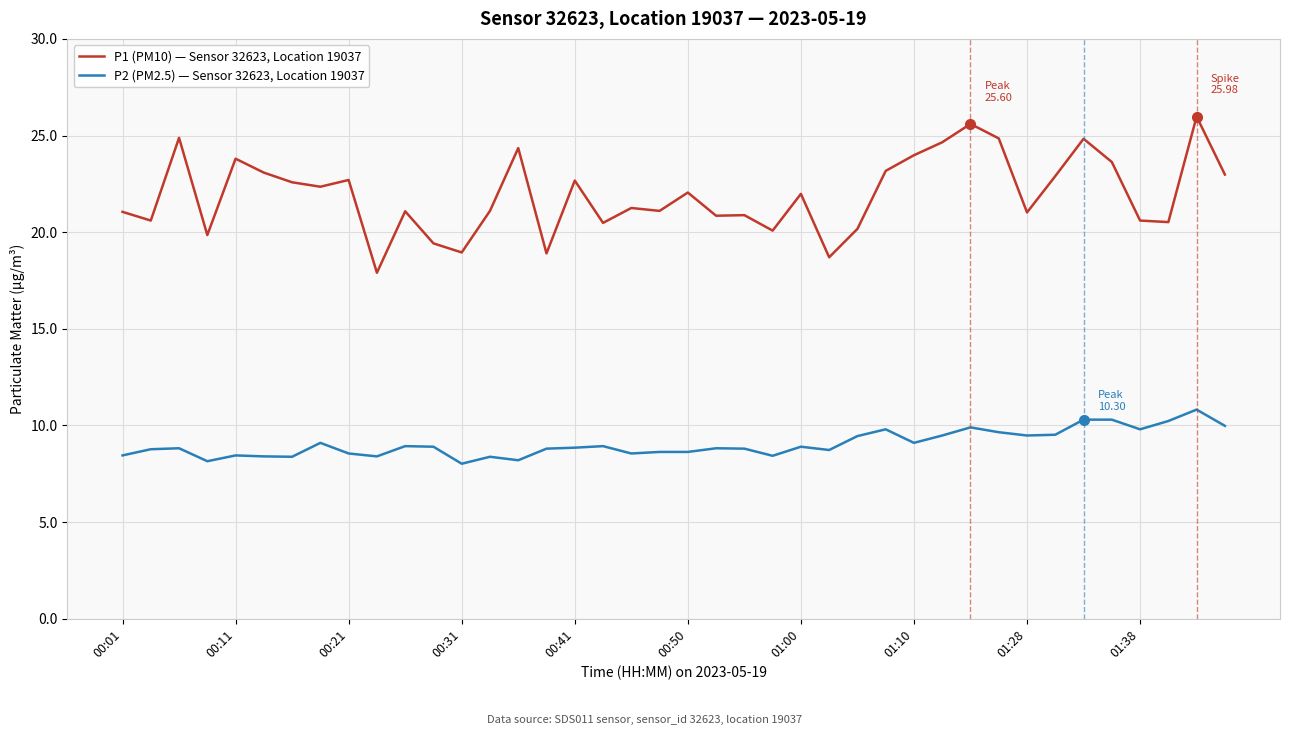

Which series has the largest total across all categories?

P1 (PM10) — Sensor 32623, Location 19037